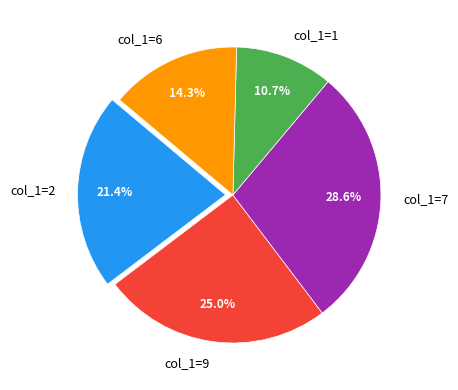

What is the largest slice in the pie chart?

col_1=7